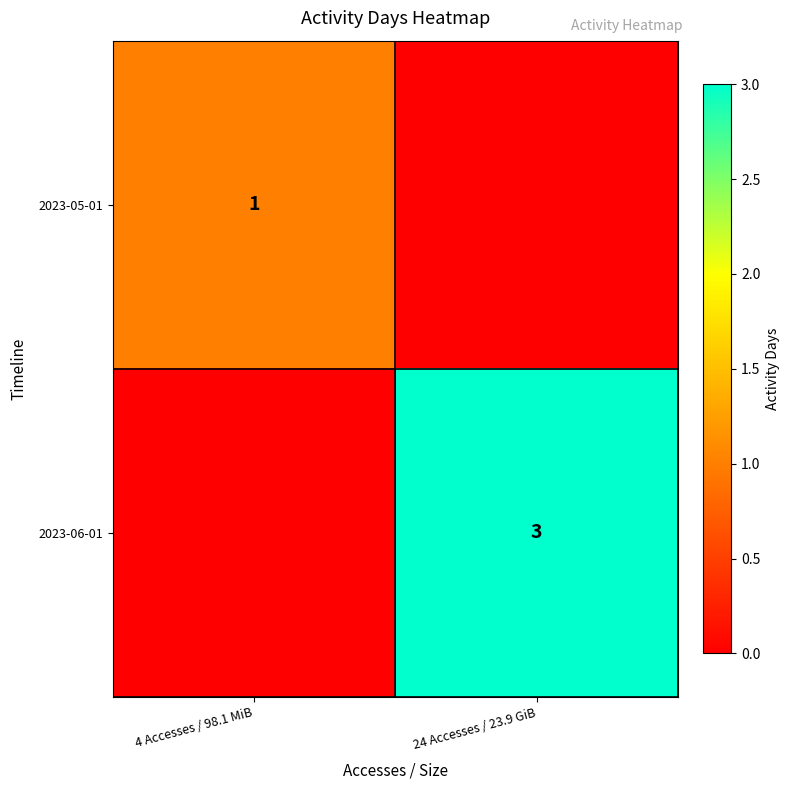

The 2023-06-01 series shows 1 at 24 Accesses / 23.9 GiB. True or false?

False